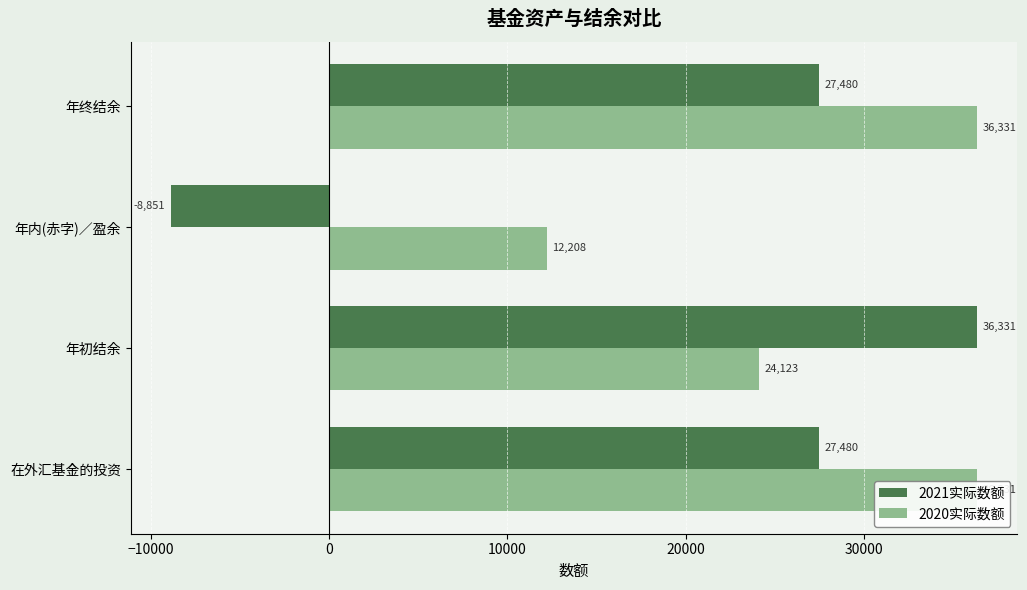

What are all the series names shown in the legend?

2021实际数额, 2020实际数额